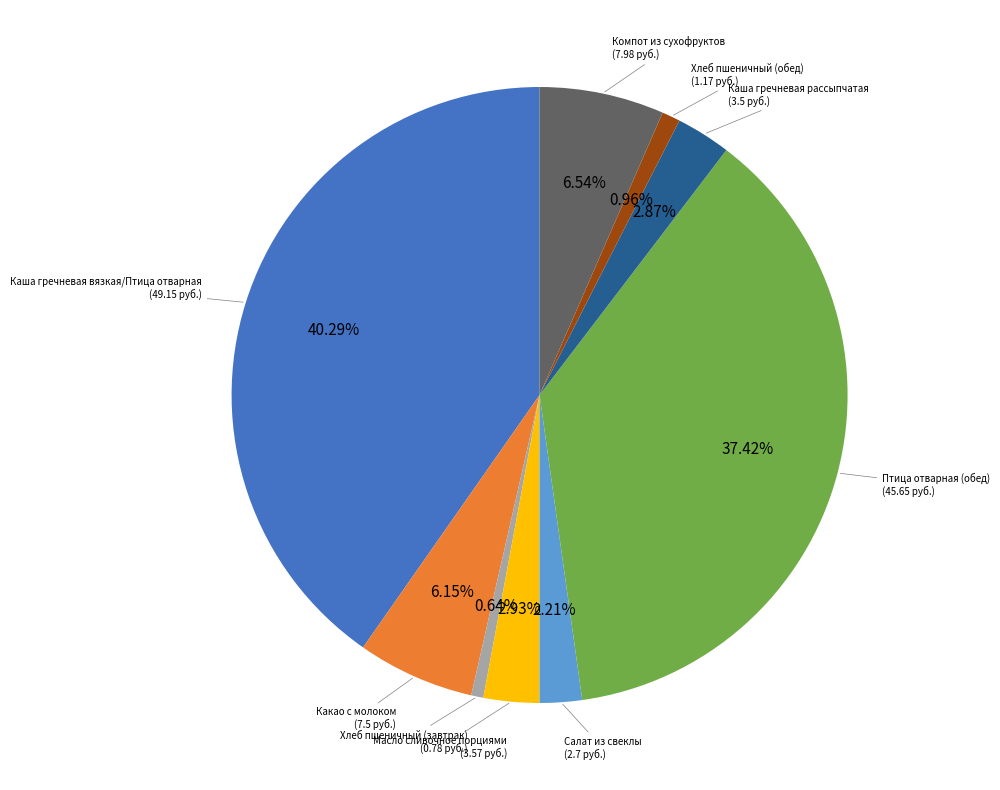

Approximately how many times larger is the value at Хлеб пшеничный (завтрак) compared to Салат из свеклы?

0.3